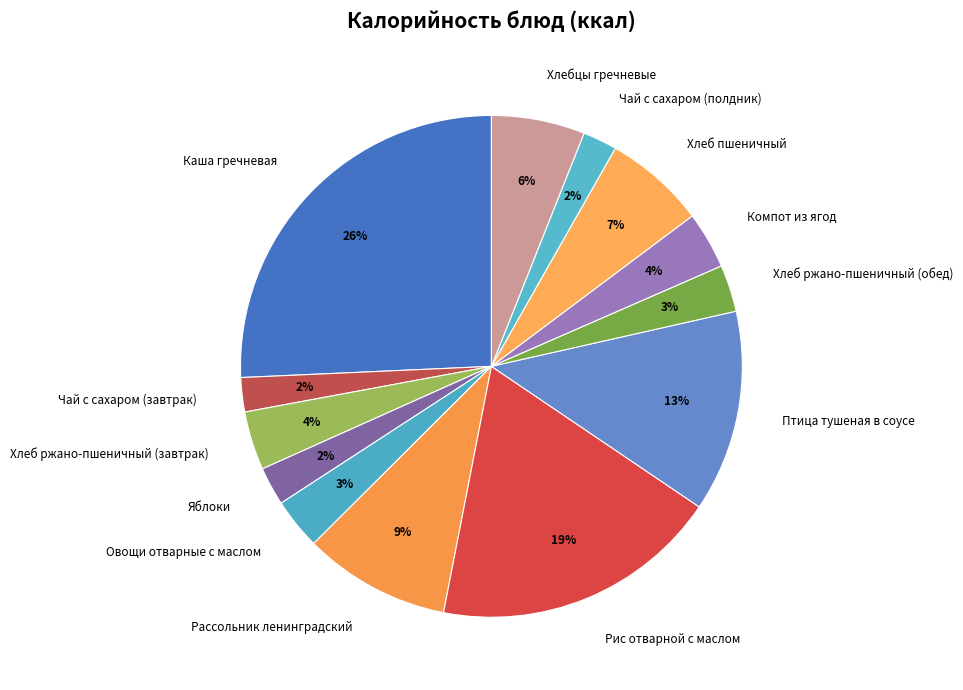

To the nearest percent, what percentage of the pie is Каша гречневая?

26%